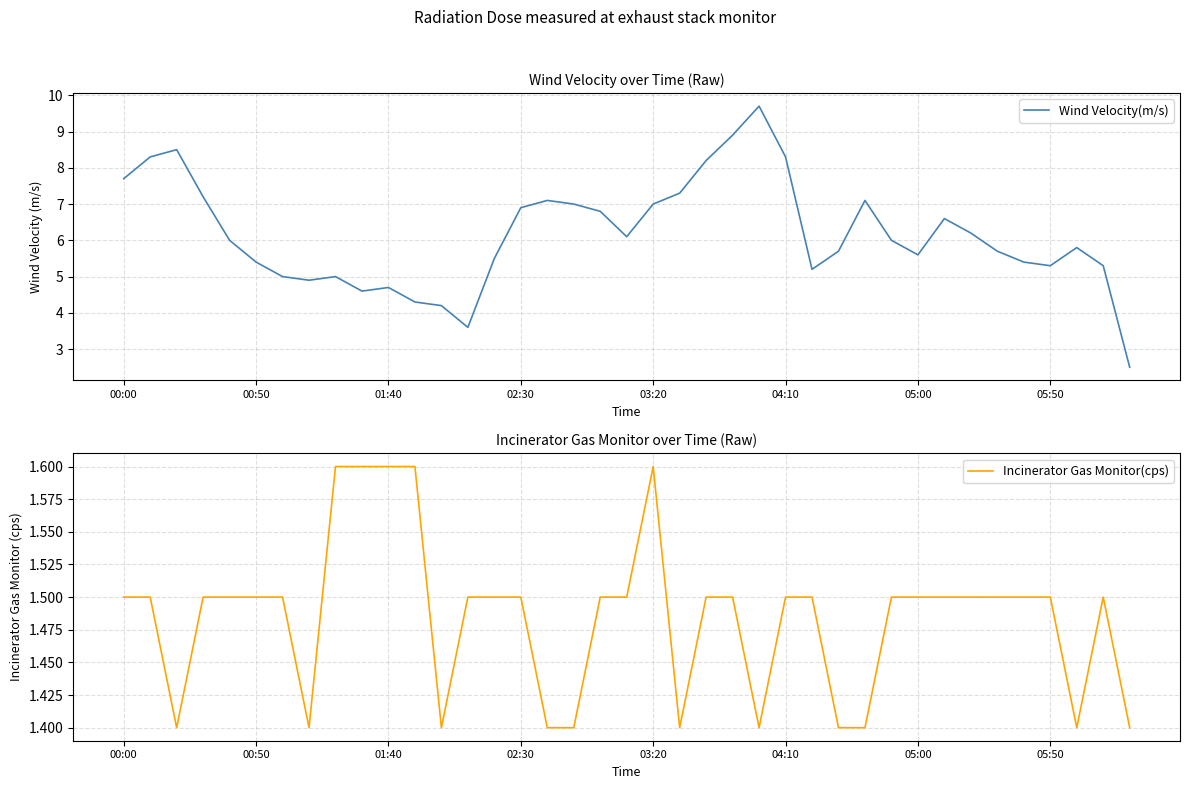

Rank the series at 16 from lowest to highest value.

Incinerator Gas Monitor(cps), Wind Velocity(m/s)